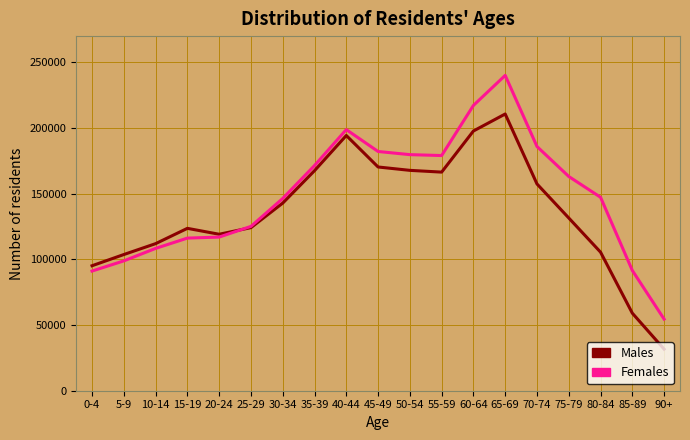

At 60-64, list the series in order from largest to smallest.

Females, Males